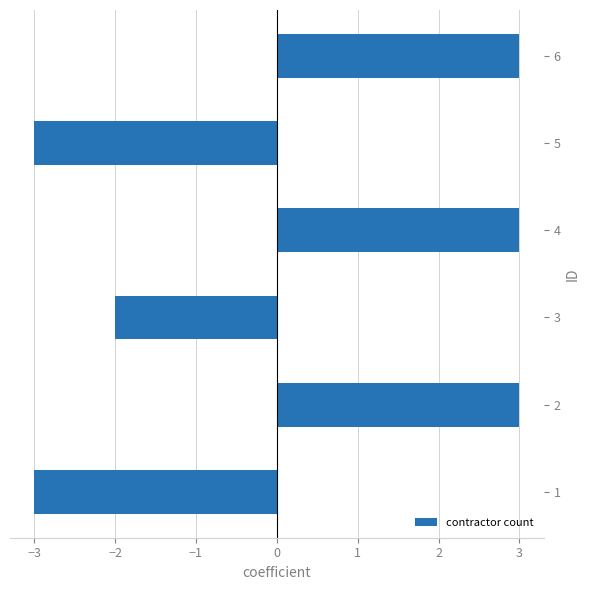

Reading top to bottom, transcribe all the data shown in this chart.

3	-3	3	-2	3	-3